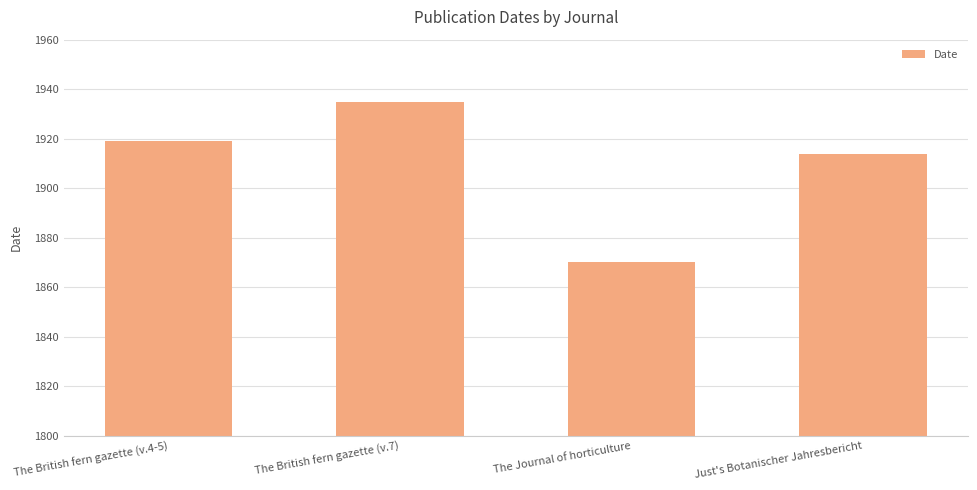

Rank the categories by value from highest to lowest.

The British fern gazette (v.7), The British fern gazette (v.4-5), Just's Botanischer Jahresbericht, The Journal of horticulture